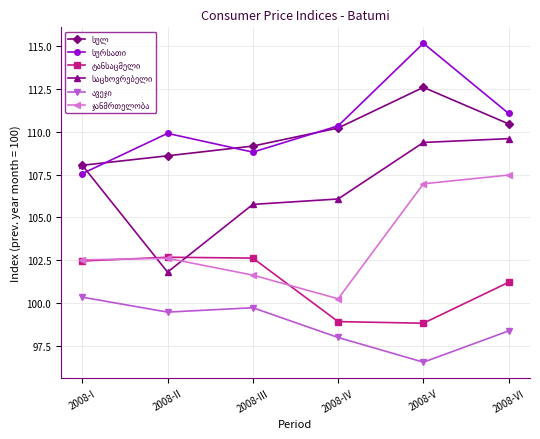

What is the total value across all series at 2008-VI?

638.2